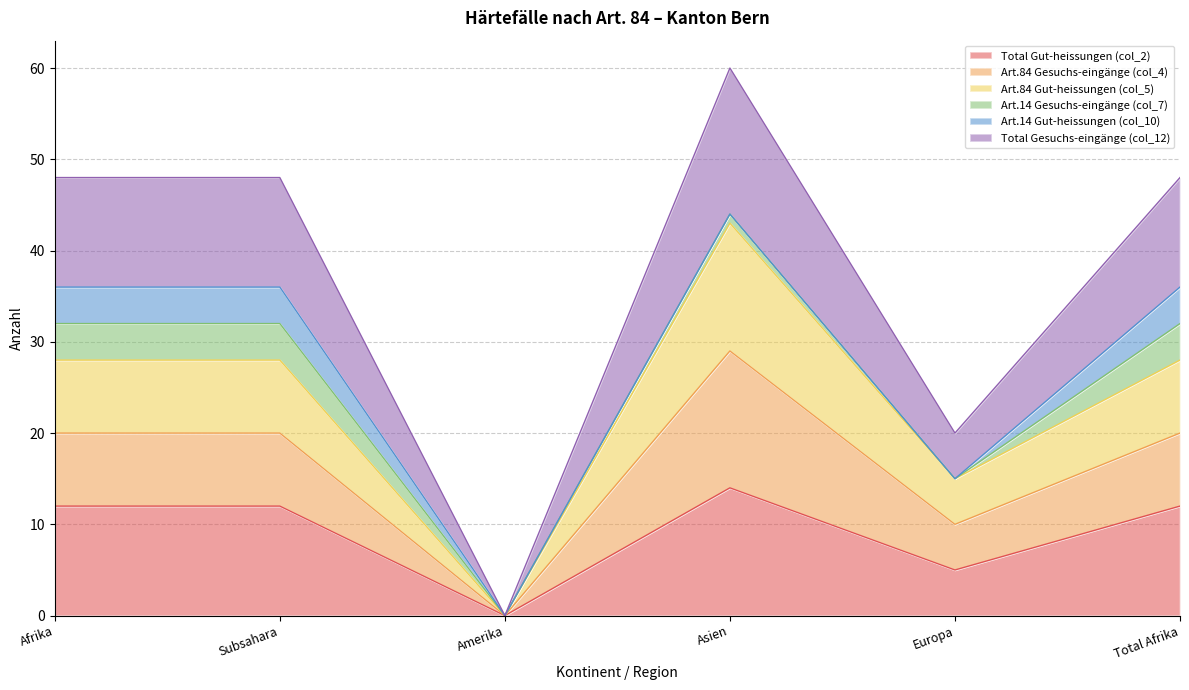

Which category has the highest value in the Total Gut-heissungen (col_2) series?

Asien